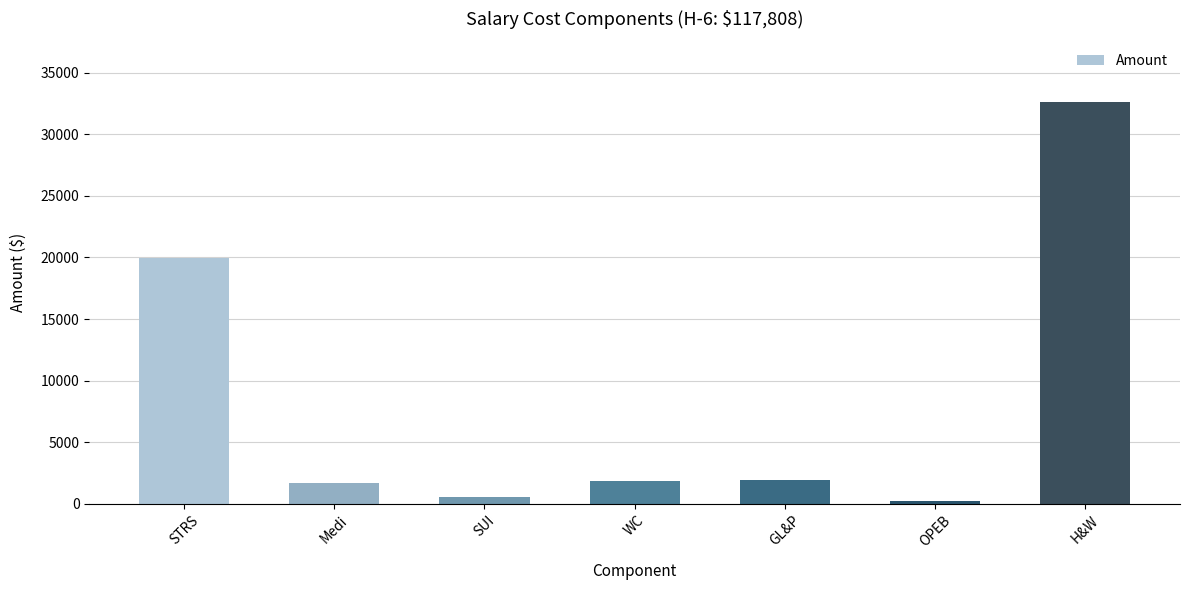

The chart shows a value of 19933.0 at STRS. True or false?

True